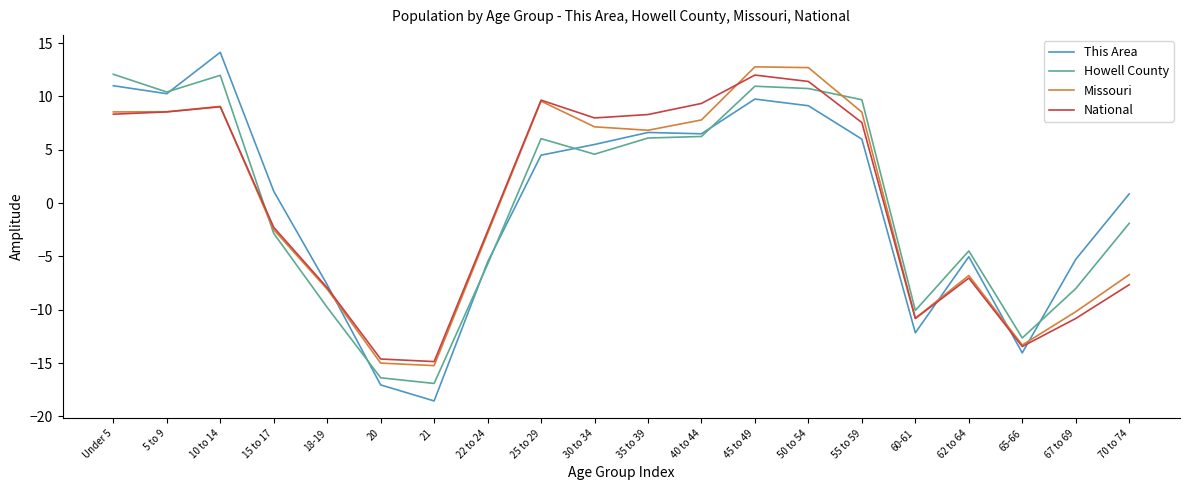

The Missouri series shows -6.7 at 70 to 74. True or false?

True